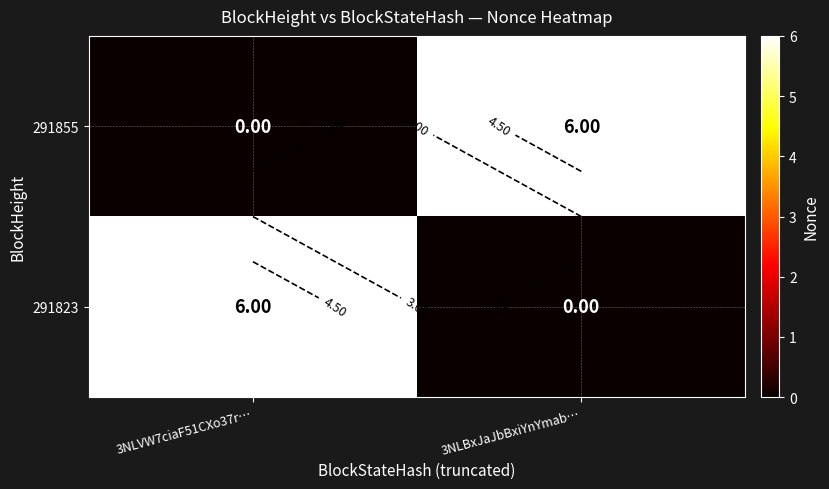

Rank the categories by 291823 value from lowest to highest.

3NLBxJaJbBxiYnYmab…, 3NLVW7ciaF51CXo37r…